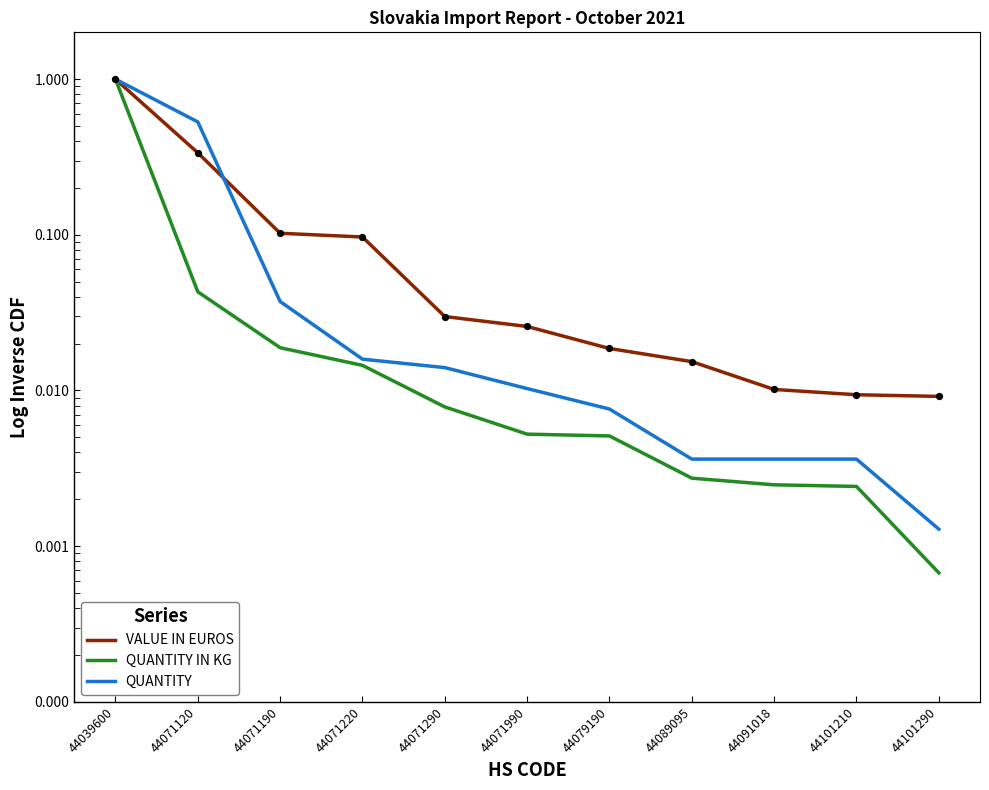

Is the value of QUANTITY at 44089095 greater than the value of QUANTITY IN KG at 44101290?

Yes